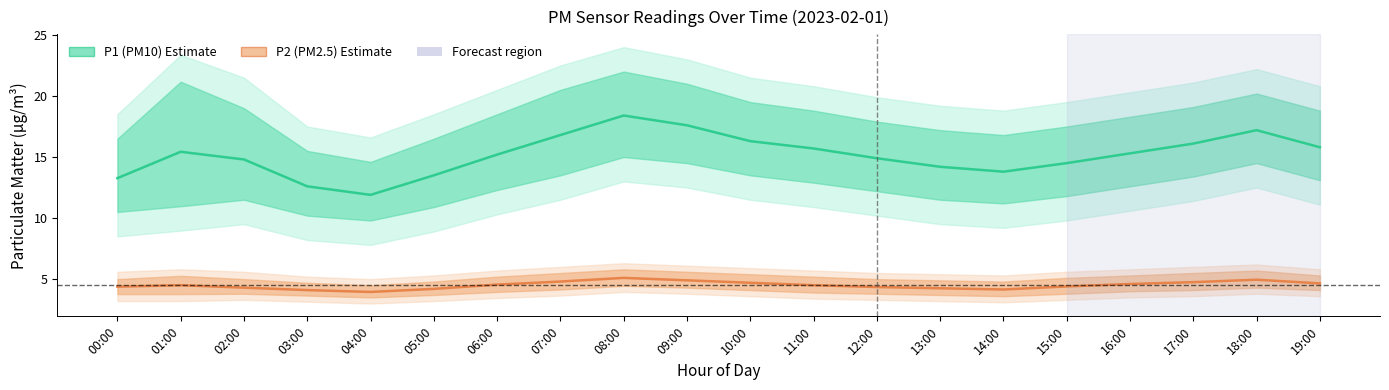

What position from the right is 11:00?

9